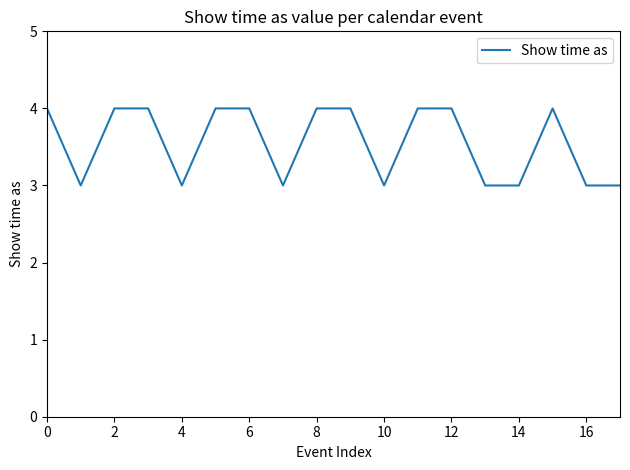

What is the minimum value shown in the chart?

3